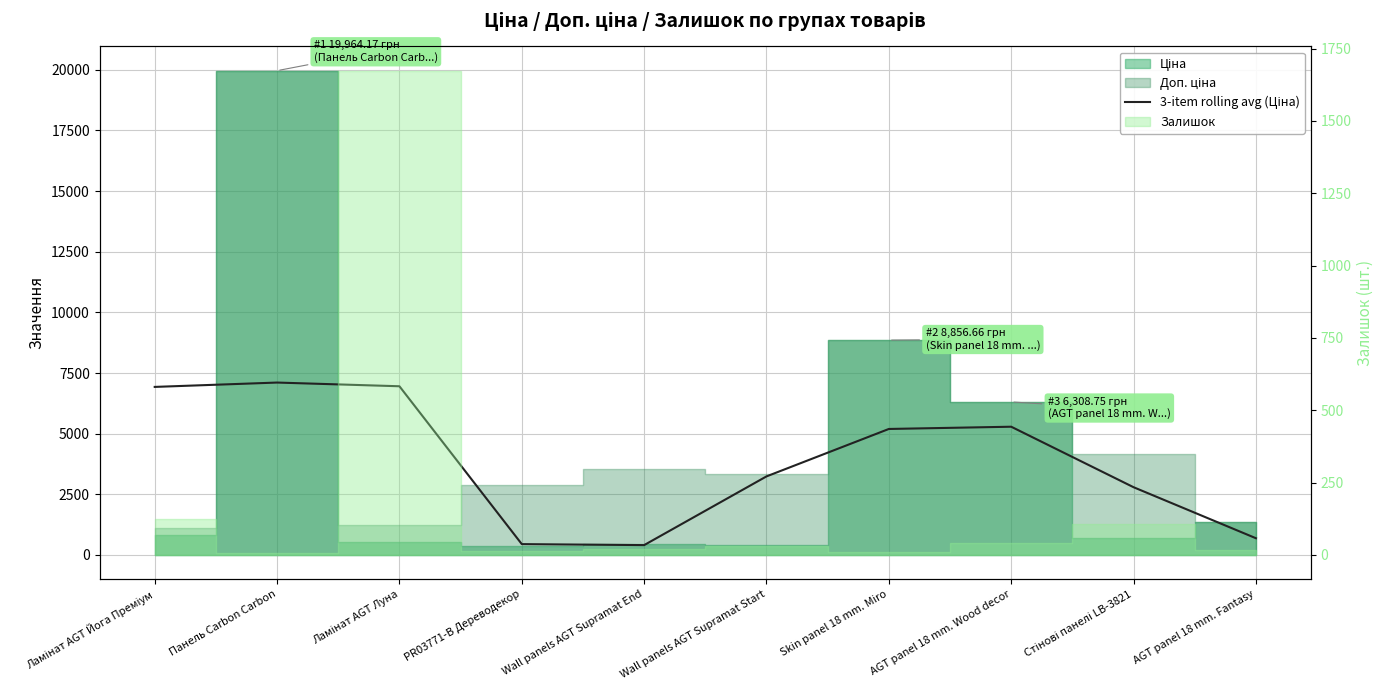

True or false: the data shows 6927.6 at Ламінат AGT Йога Преміум.

True